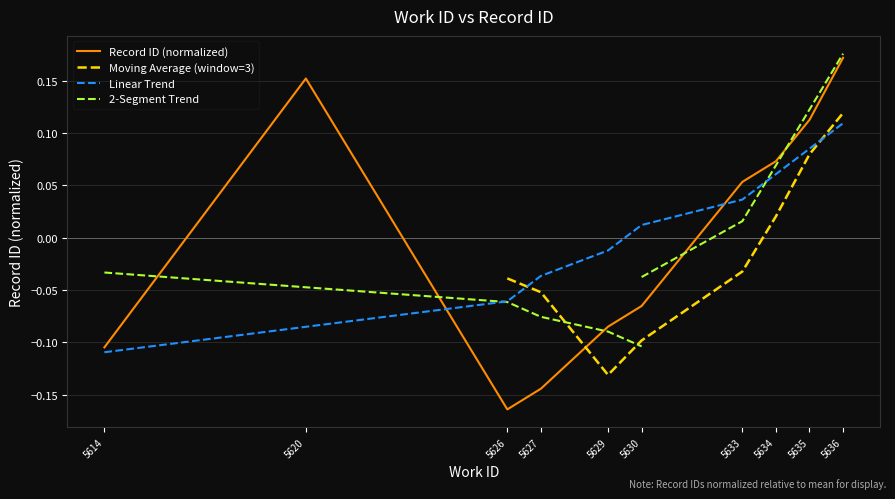

Rank the categories by Record ID (normalized) value from lowest to highest.

5626, 5627, 5614, 5629, 5630, 5633, 5634, 5635, 5620, 5636